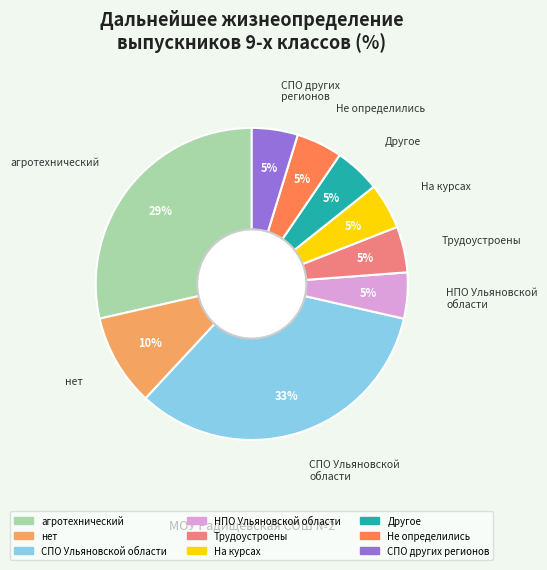

What percentage is the НПО Ульяновской области slice, to the nearest percent?

5%